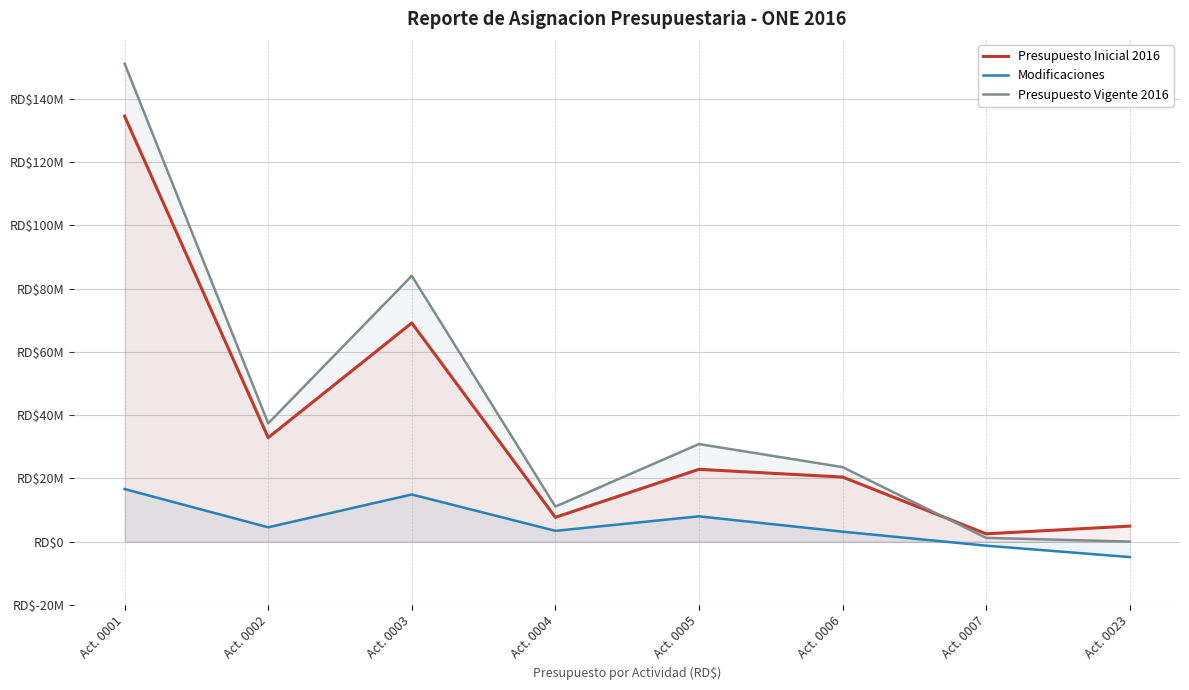

What is the value of the Presupuesto Vigente 2016 point at the 6th from the left?

23546512.1